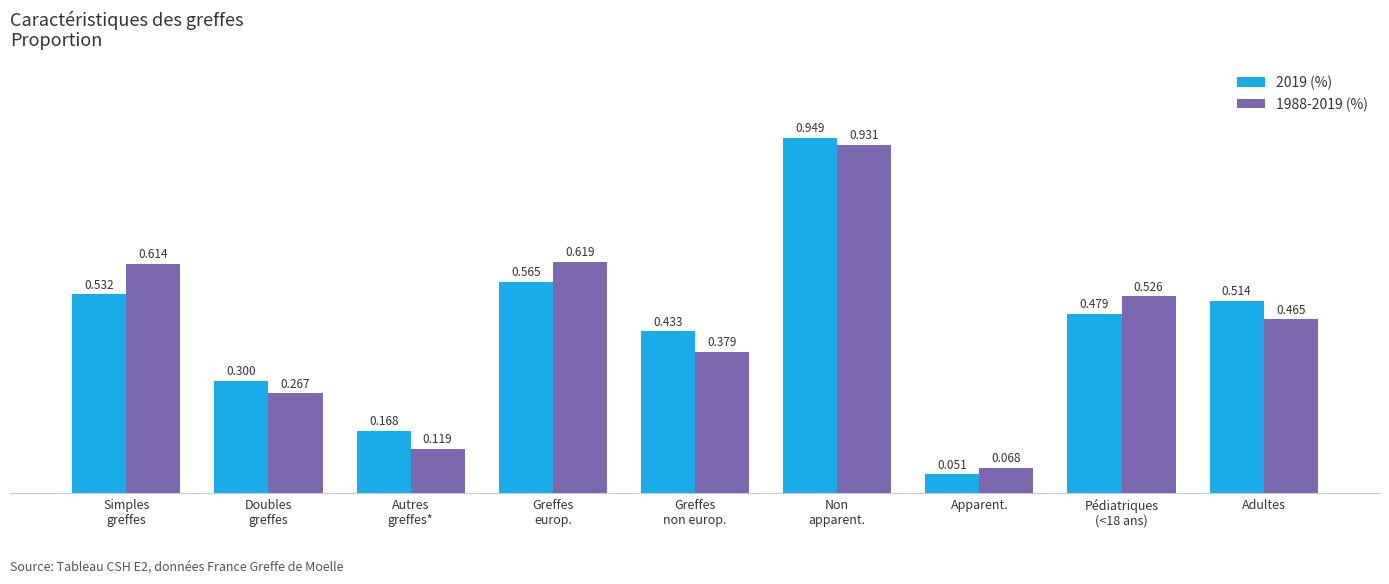

Which label corresponds to the largest value in the chart?

Non
apparent.